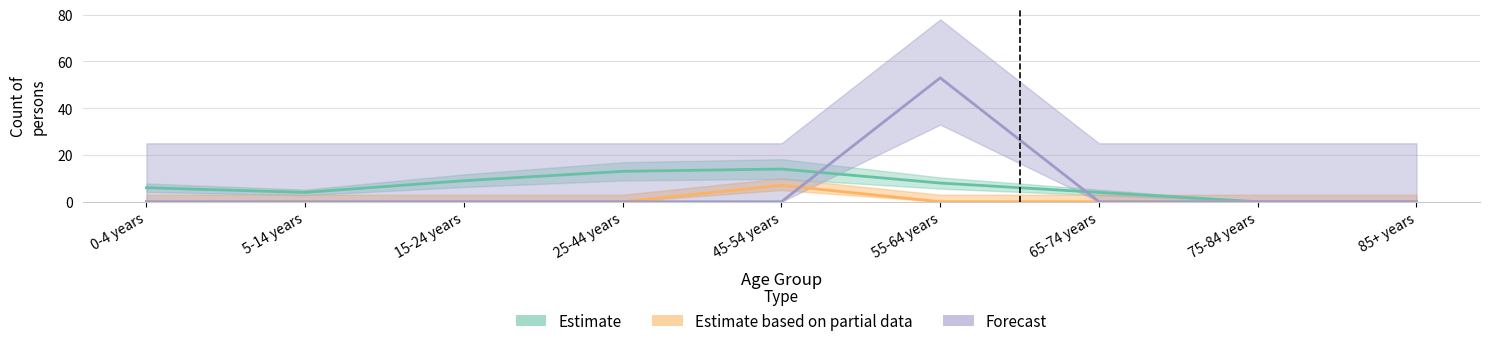

How many times do Forecast and Estimate cross each other?

2